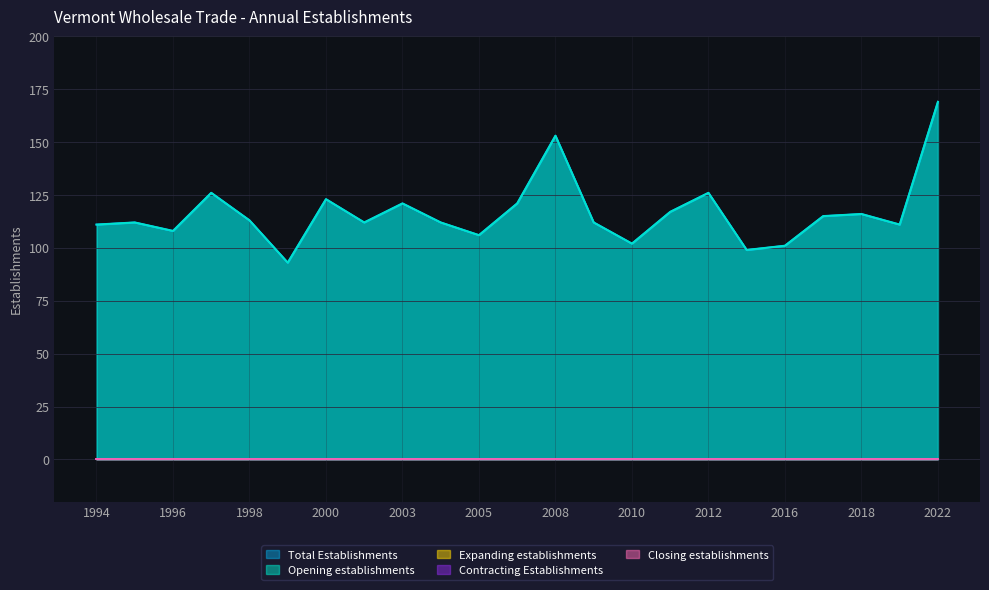

What is the total value across all series at 2000?

246